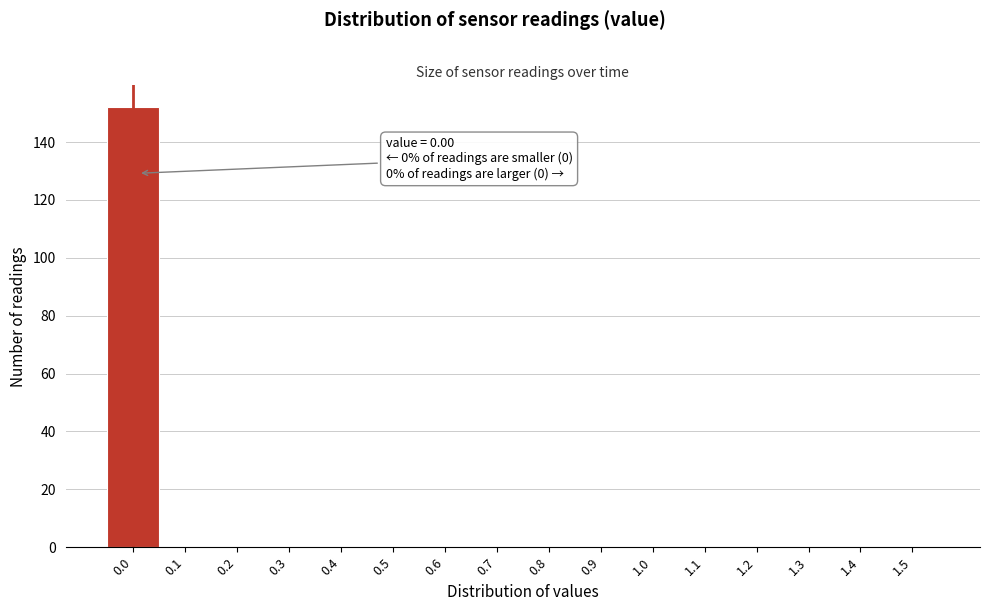

Reading right to left, extract all data points from this chart.

1.5=0	1.4=0	1.3=0	1.2=0	1.1=0	1.0=0	0.9=0	0.8=0	0.7=0	0.6=0	0.5=0	0.4=0	0.3=0	0.2=0	0.1=0	0.0=152